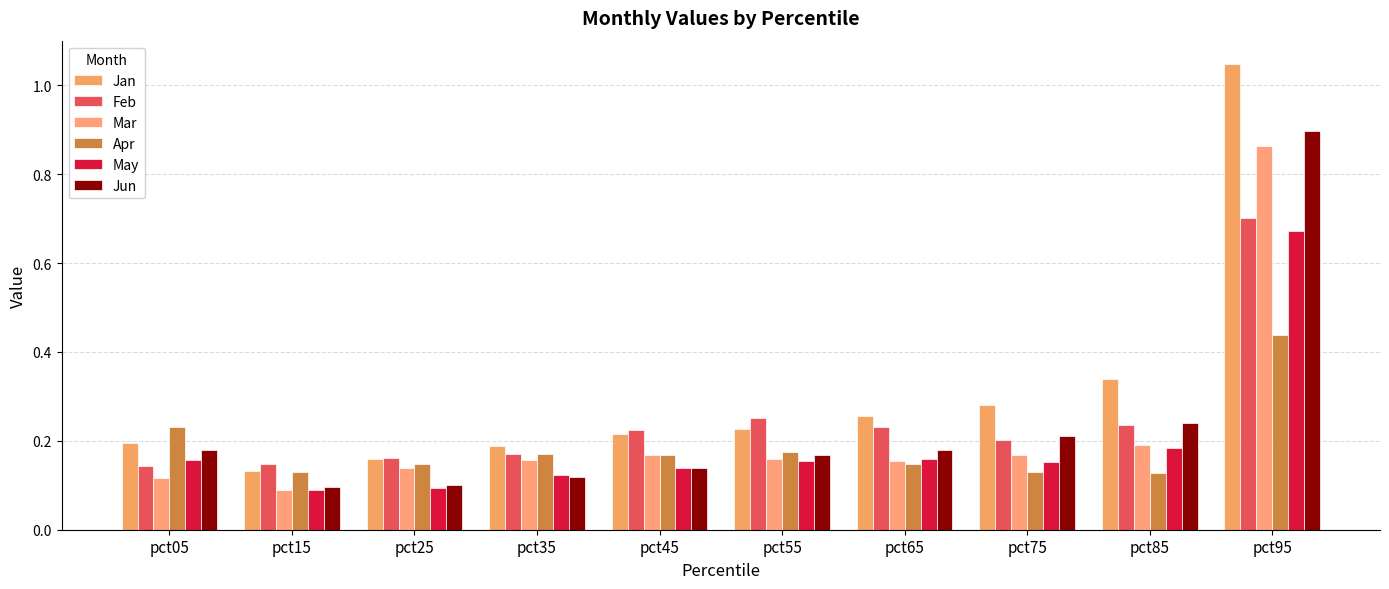

What is the spread (max minus min) of values at pct15?

0.1